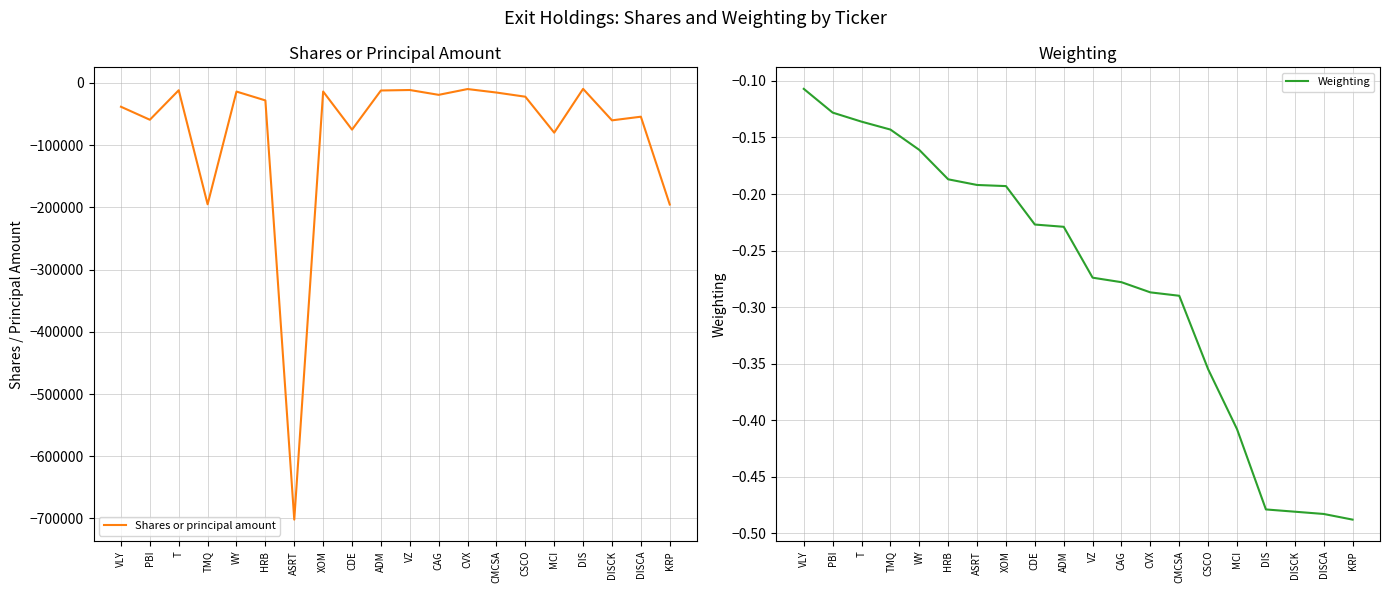

What is the average value of the Weighting series?

-0.3